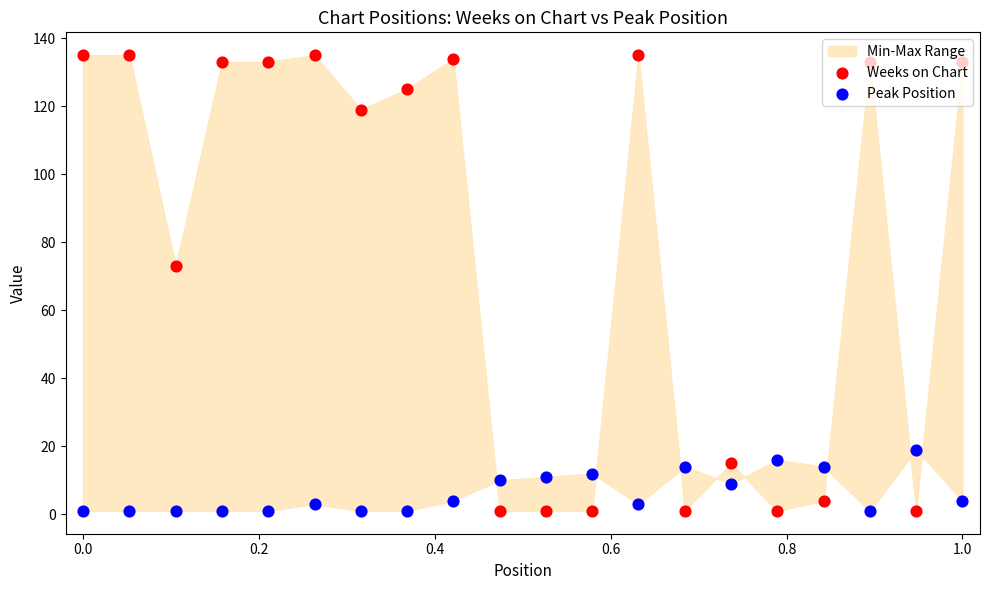

Which series has the largest total across all categories?

Weeks on Chart